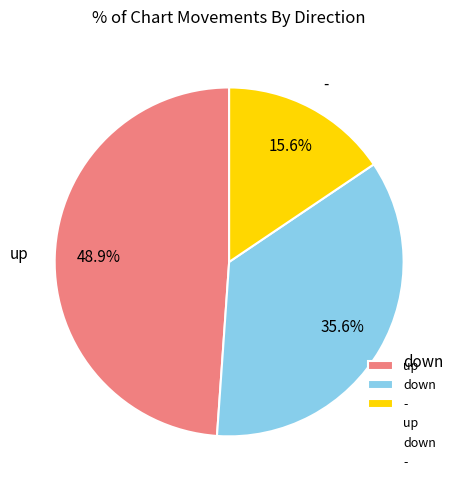

Do - and up together represent more than half of the pie?

Yes